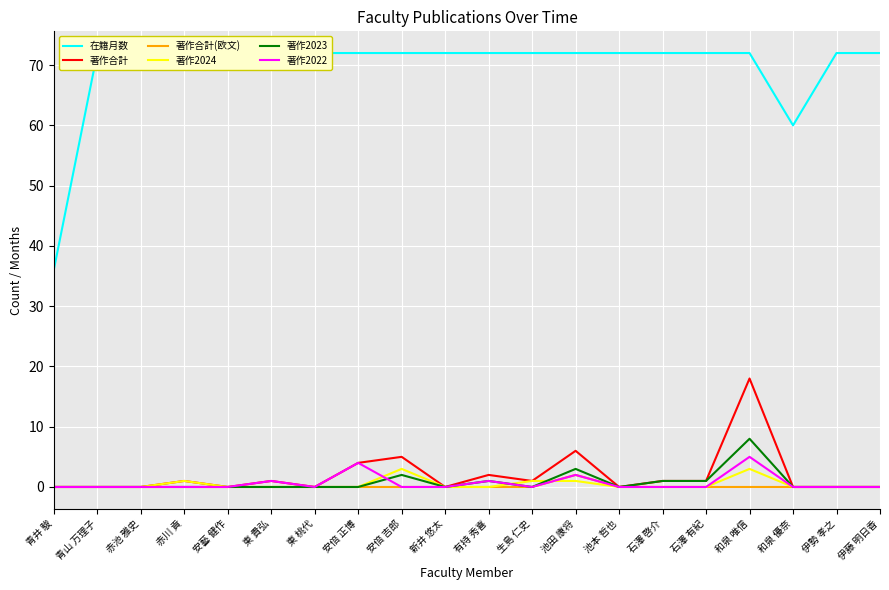

How many data points in 著作2023 are above 0?

6